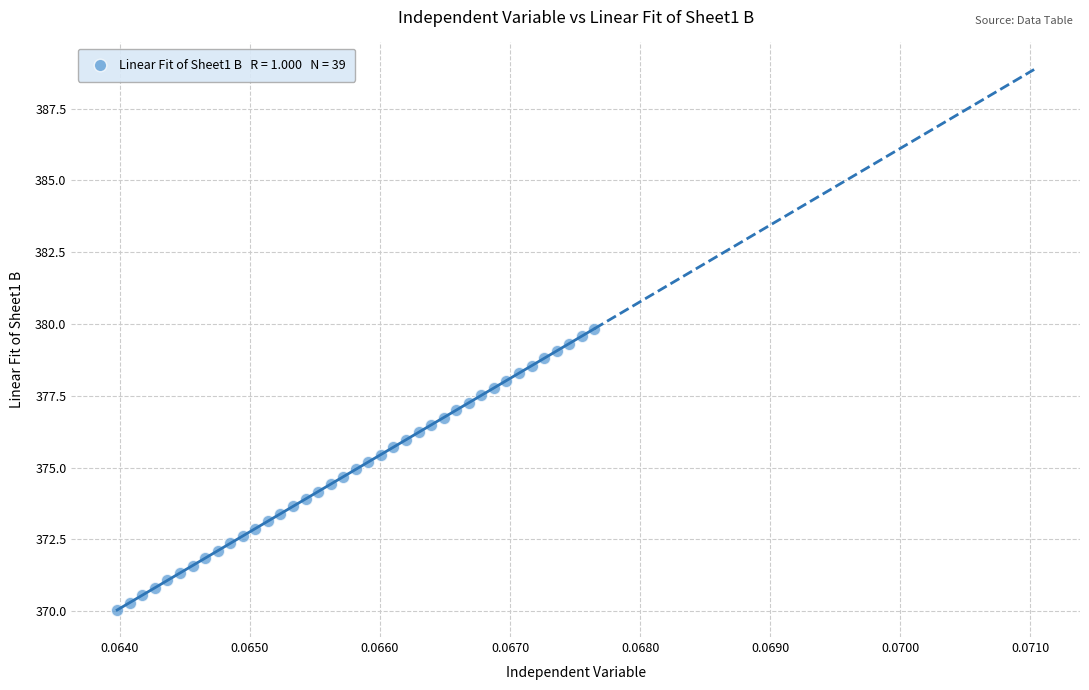

What is the range of Y values (max minus min)?

9.8